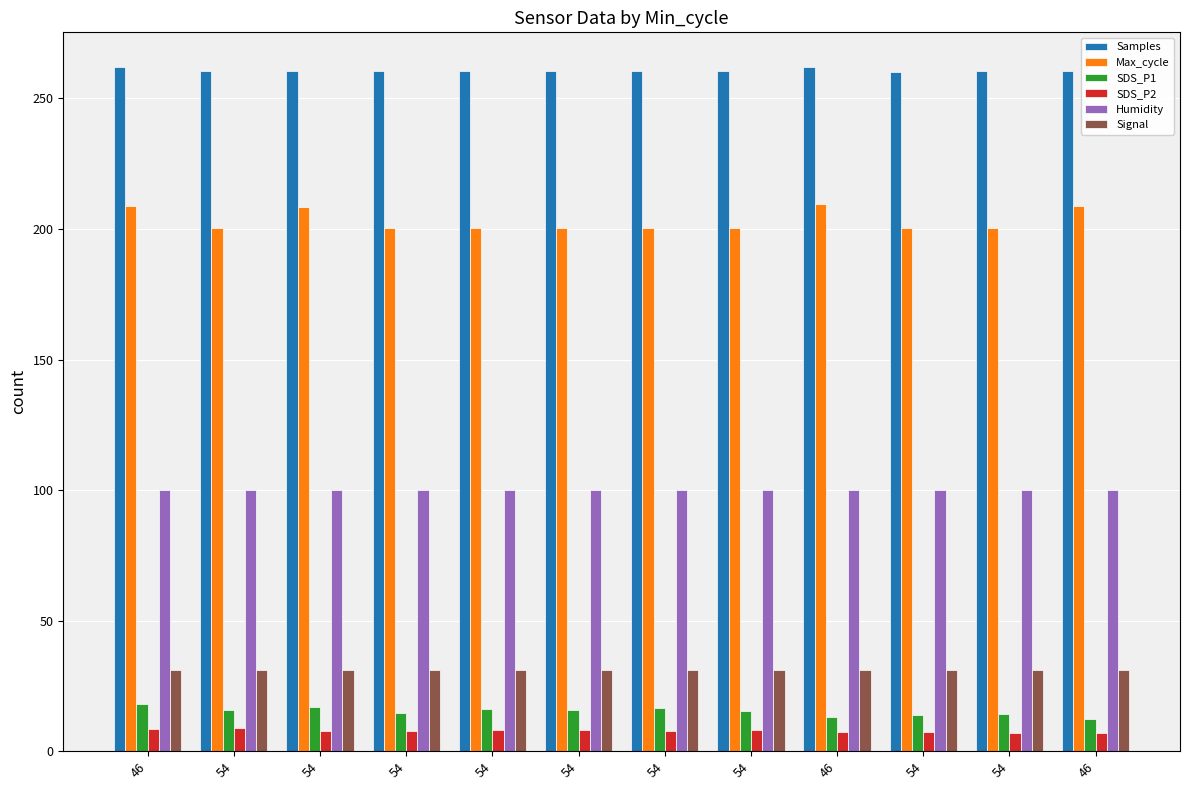

How many bars are there in each group?

6